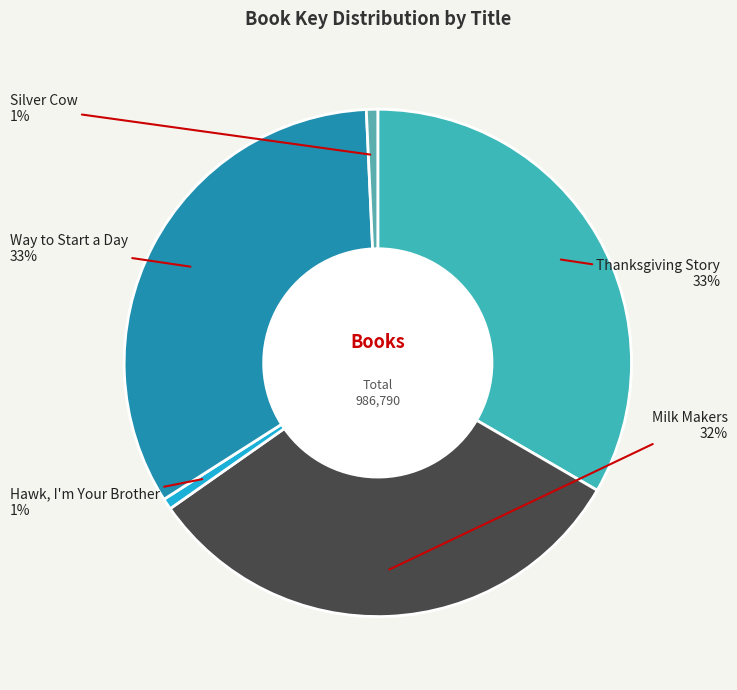

Rank the categories by value from lowest to highest.

Hawk, I'm Your Brother, Silver Cow, Milk Makers, Way to Start a Day, Thanksgiving Story